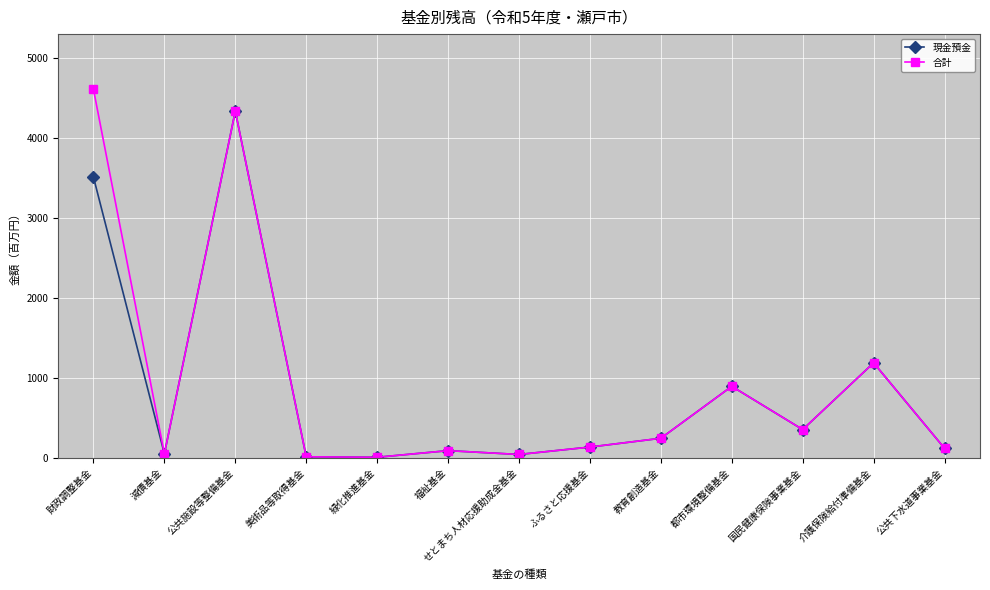

What is the sum of all 現金預金 values?

10950